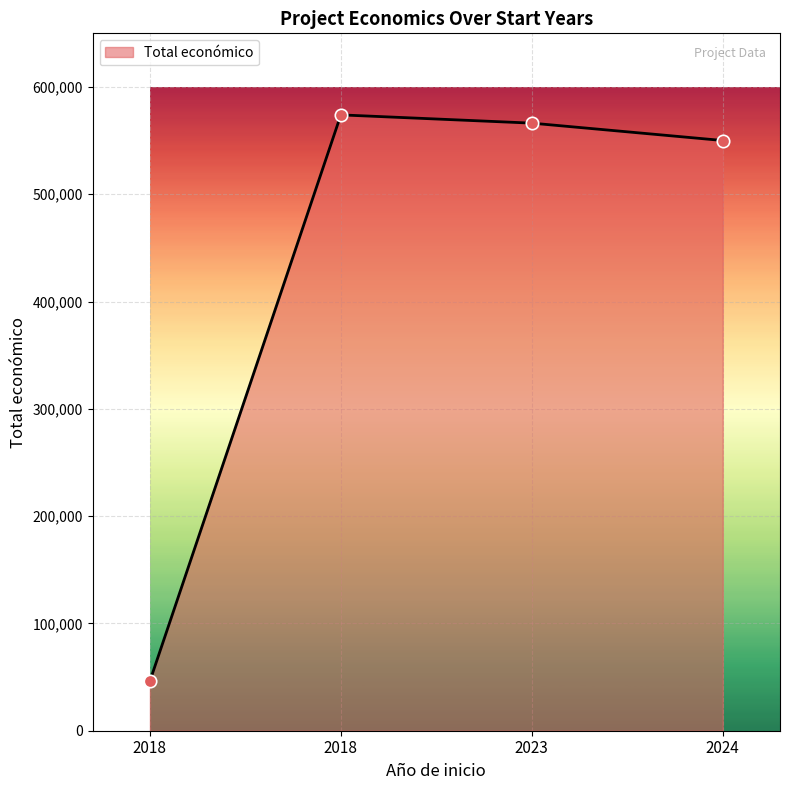

Approximately how many times larger is the value at 2023 compared to 2018?

1.0